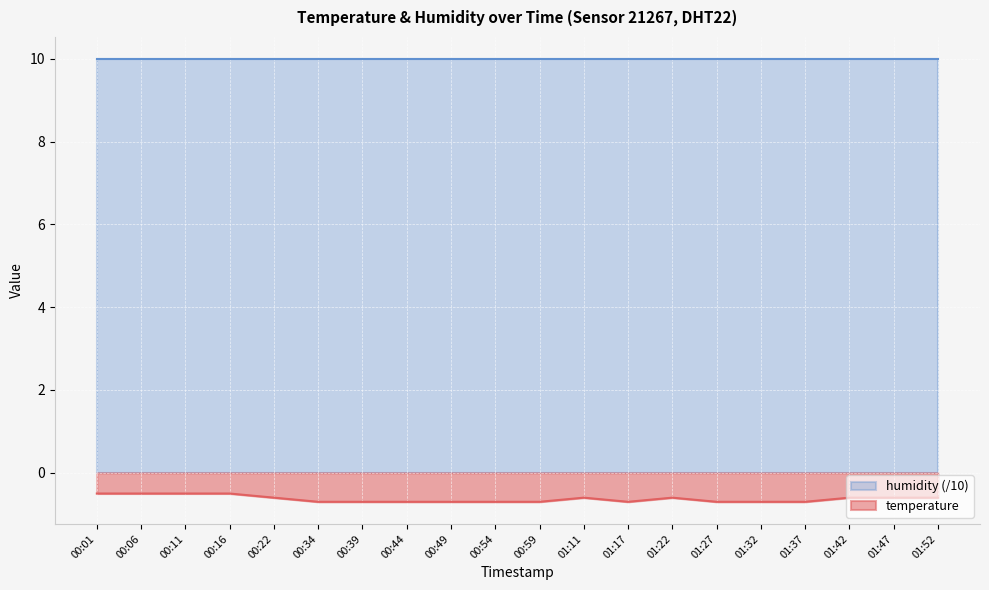

Reading left to right, list all the values displayed in this chart.

00:01=-0.5	00:06=-0.5	00:11=-0.5	00:16=-0.5	00:22=-0.6	00:34=-0.7	00:39=-0.7	00:44=-0.7	00:49=-0.7	00:54=-0.7	00:59=-0.7	01:11=-0.6	01:17=-0.7	01:22=-0.6	01:27=-0.7	01:32=-0.7	01:37=-0.7	01:42=-0.6	01:47=-0.6	01:52=-0.6